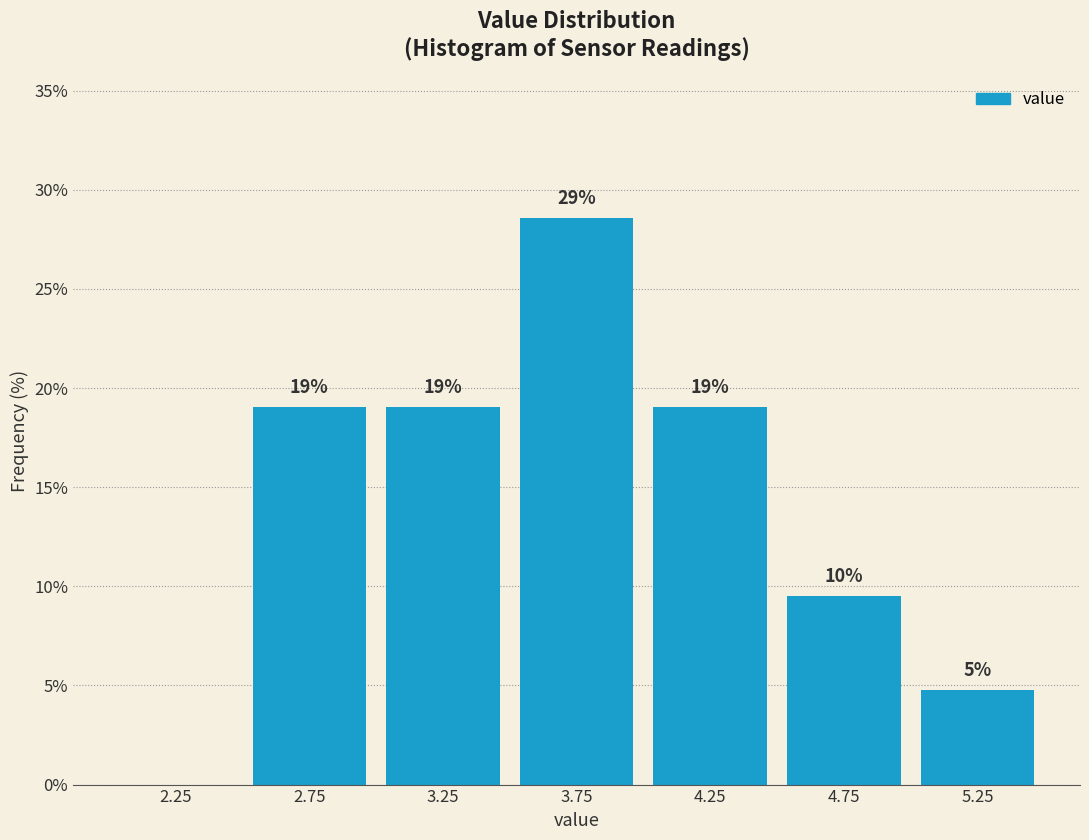

Which range on the x-axis has the tallest bar?

3.5 to 4.0